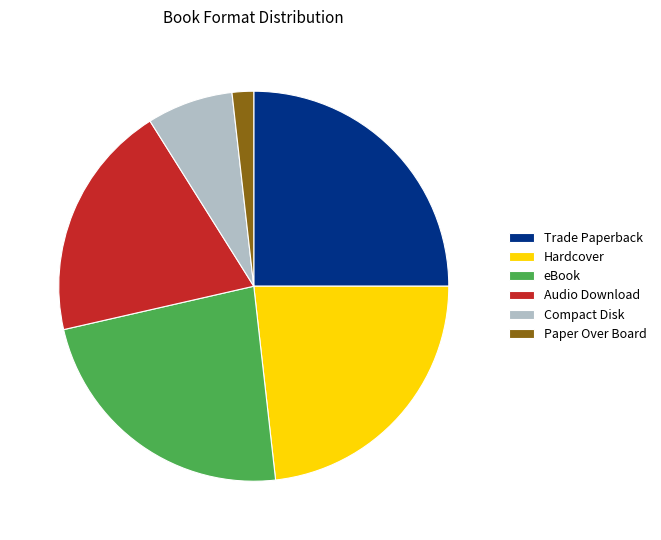

Is it true that Trade Paperback is 25% of the pie?

True